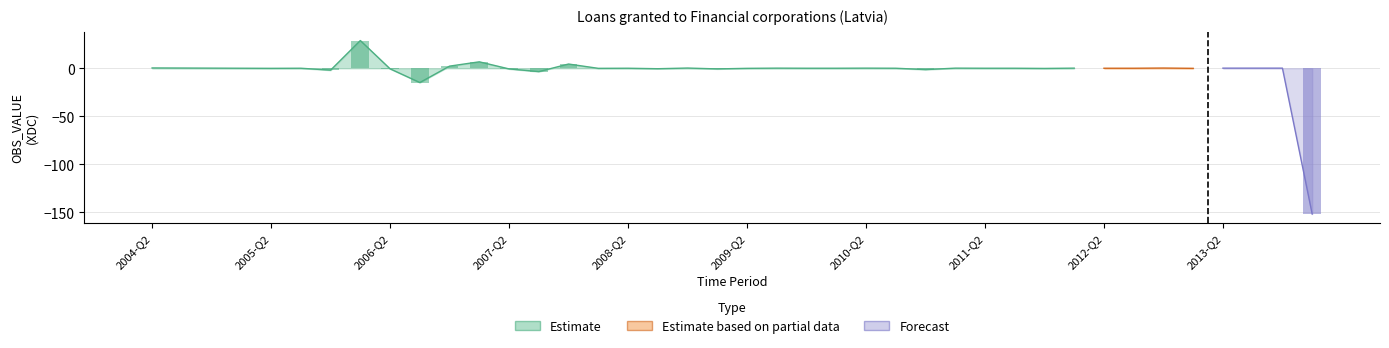

Is it true that the value at 2012-Q2 is 0.0?

False